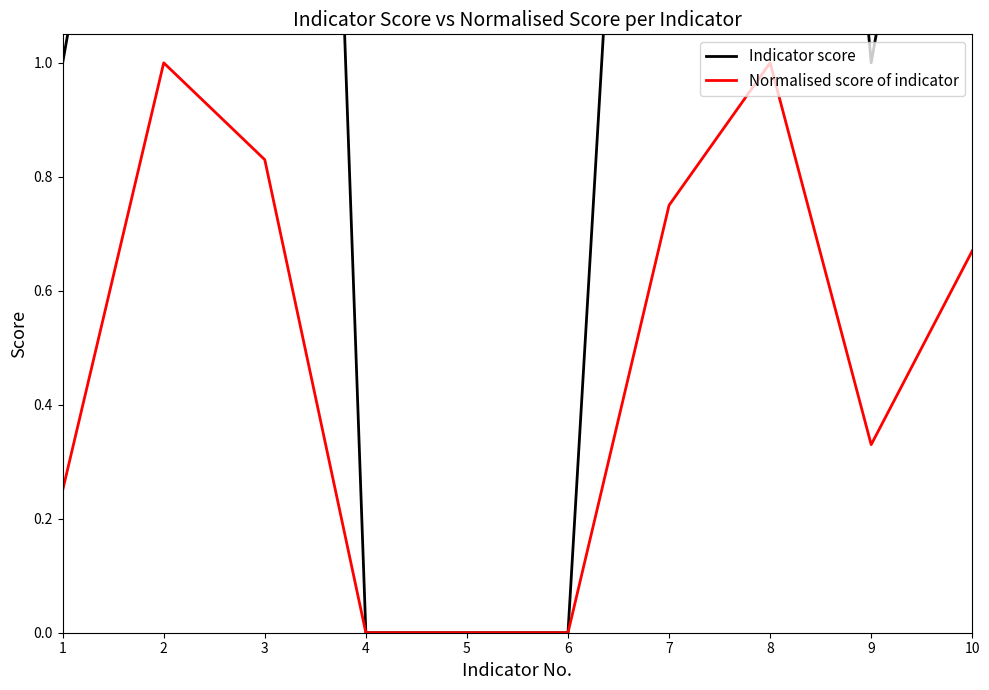

In Normalised score of indicator, how many points are lower than both neighbors (excluding endpoints)?

1